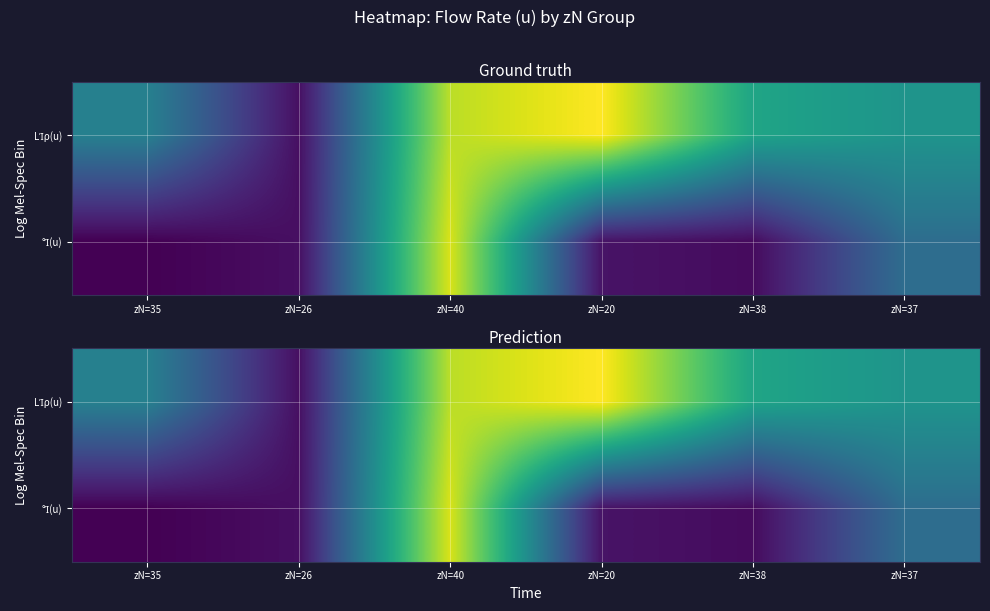

What is the spread (max minus min) of values at zN=35?

380